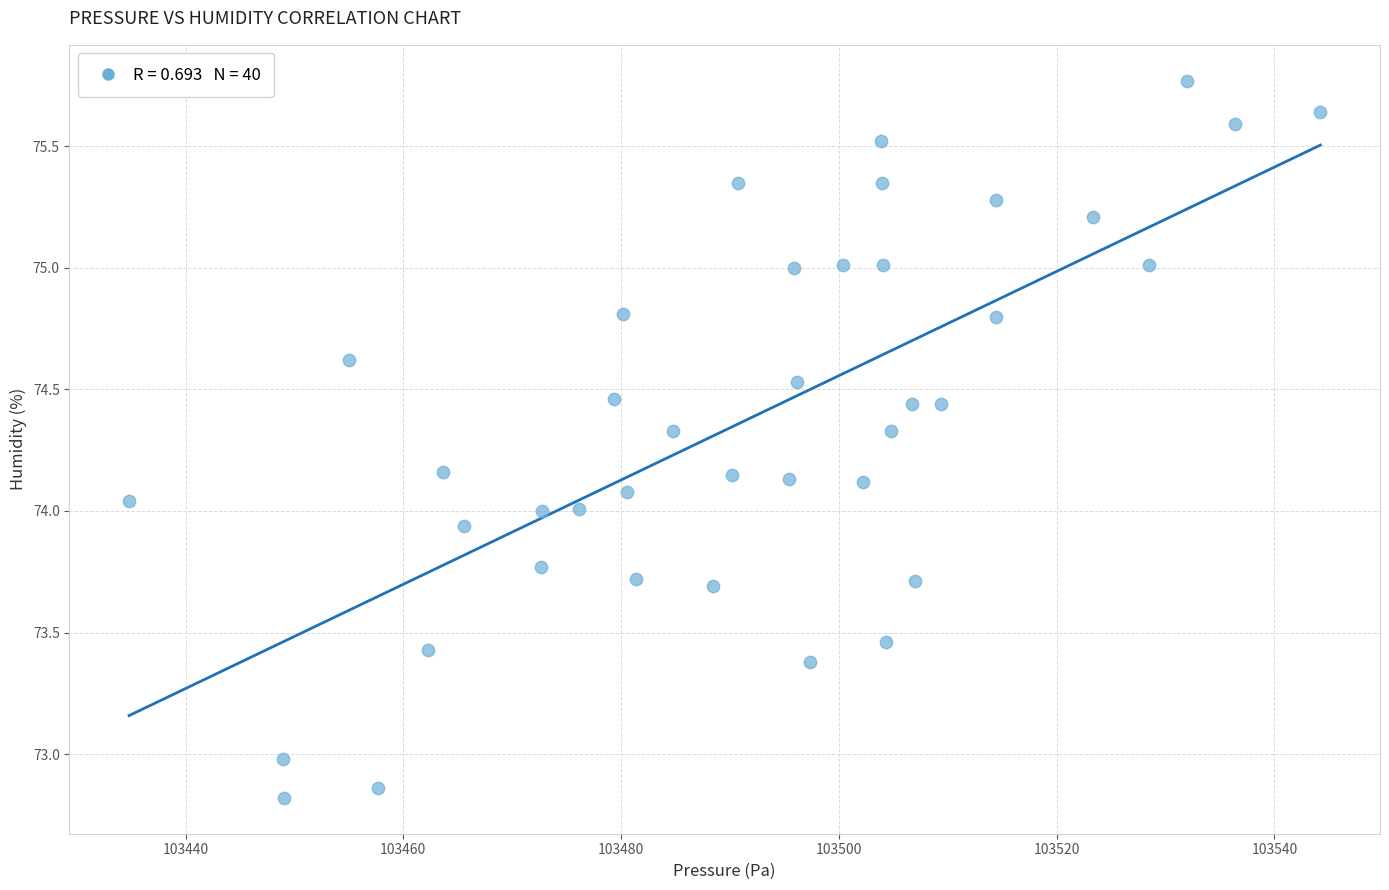

What is the range of X values (max minus min)?

109.4